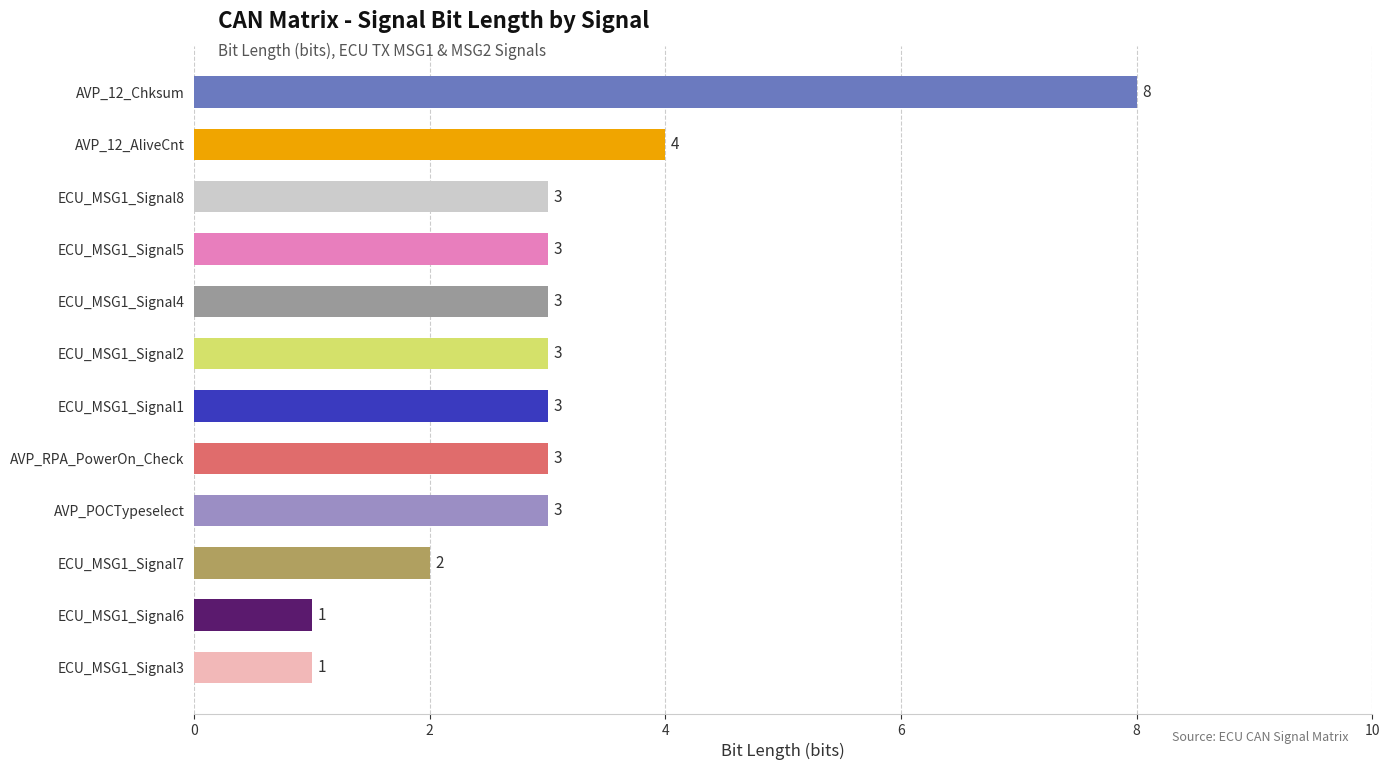

At which category does the chart reach its peak across all series?

AVP_12_Chksum